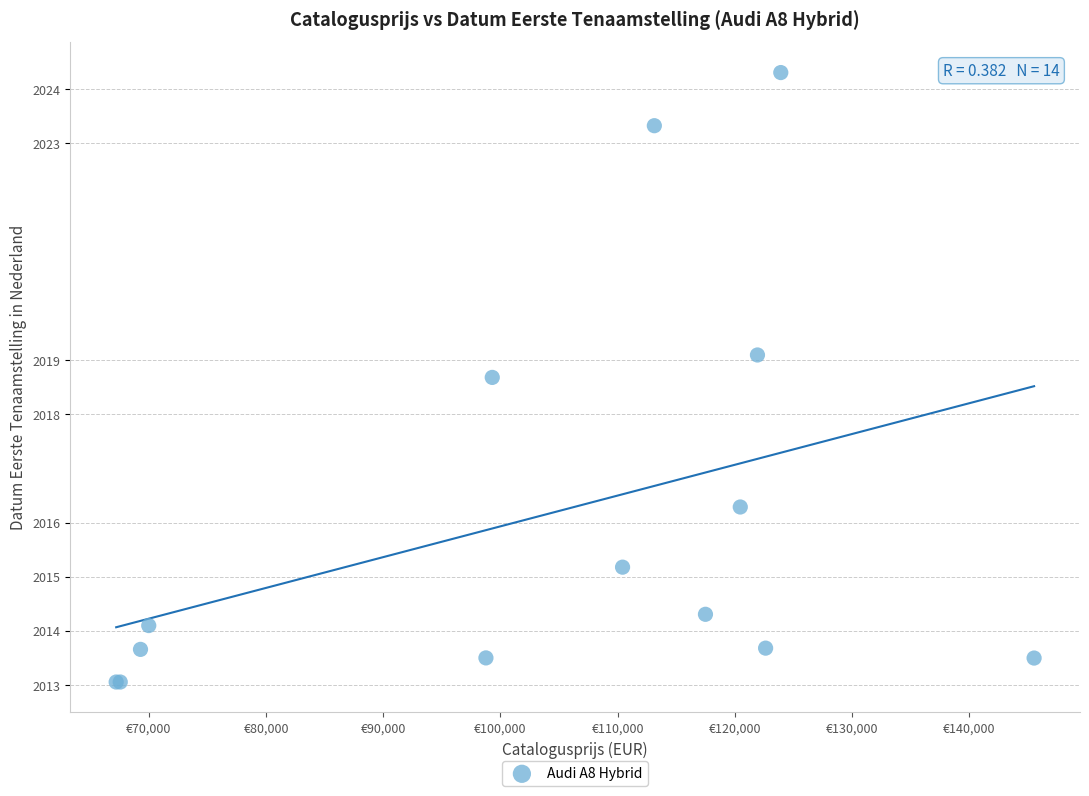

What Y value in the scatter plot is closest to 2018?

2018.7